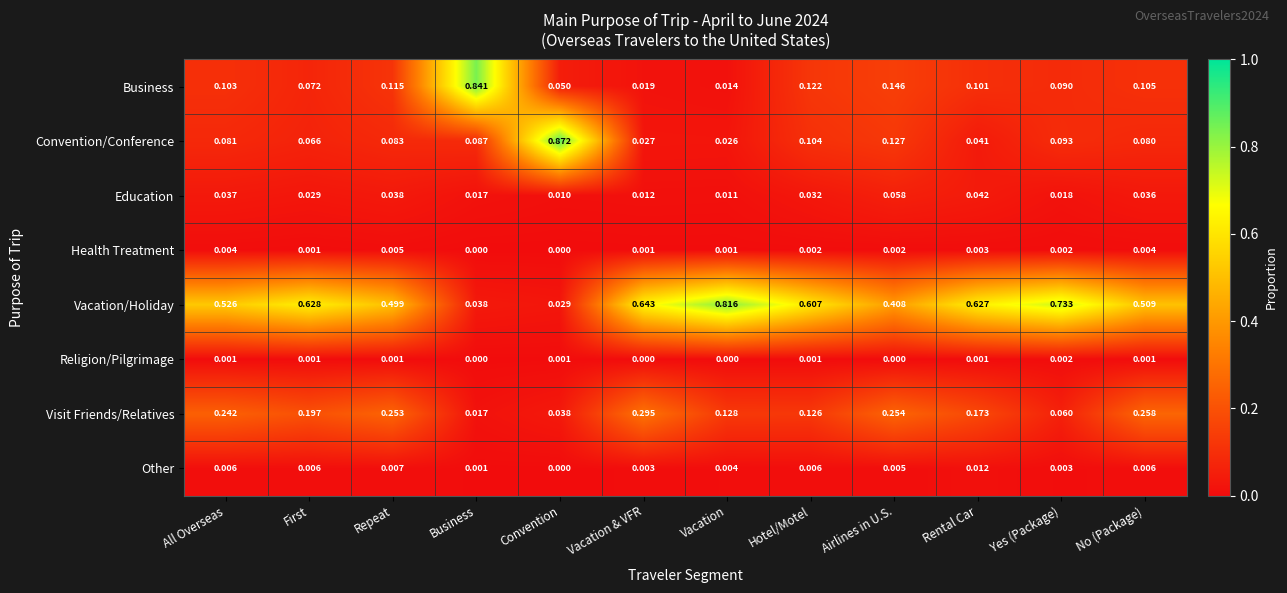

Which series changed the most between Vacation & VFR and Rental Car?

Visit Friends/Relatives